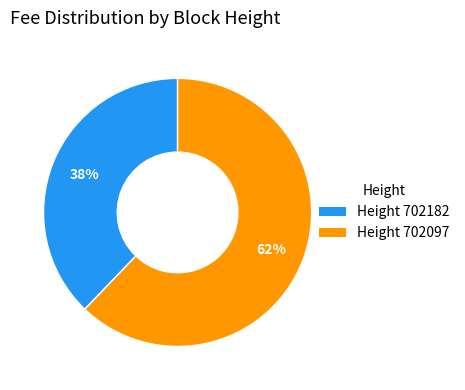

Does any single category account for the majority?

Yes